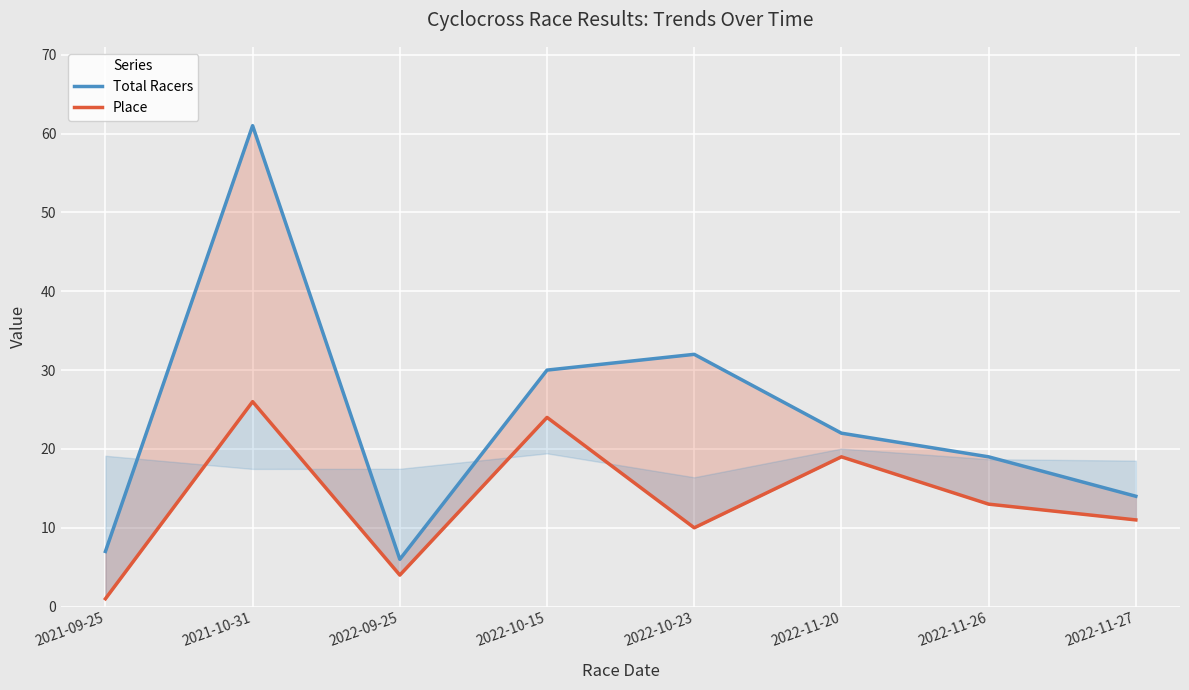

What is the difference between the second highest and second lowest values in the Total Racers series?

25